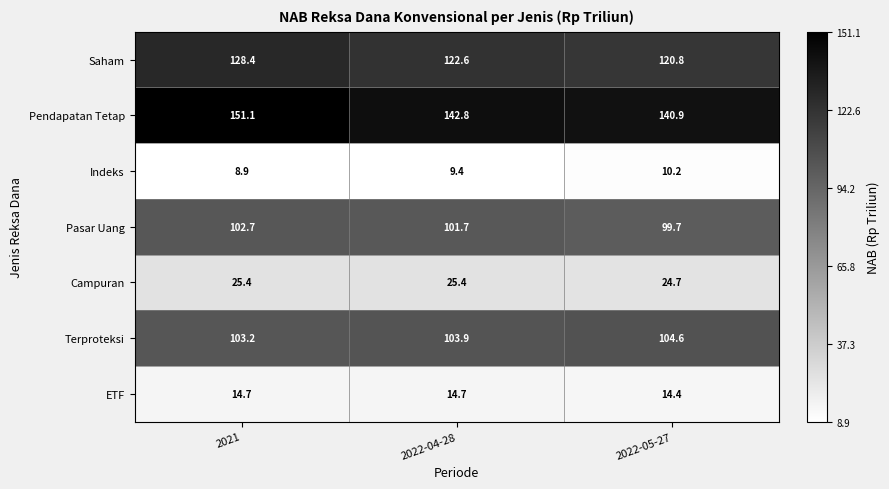

Is it true that Indeks equals 5.8 at 2022-04-28?

False